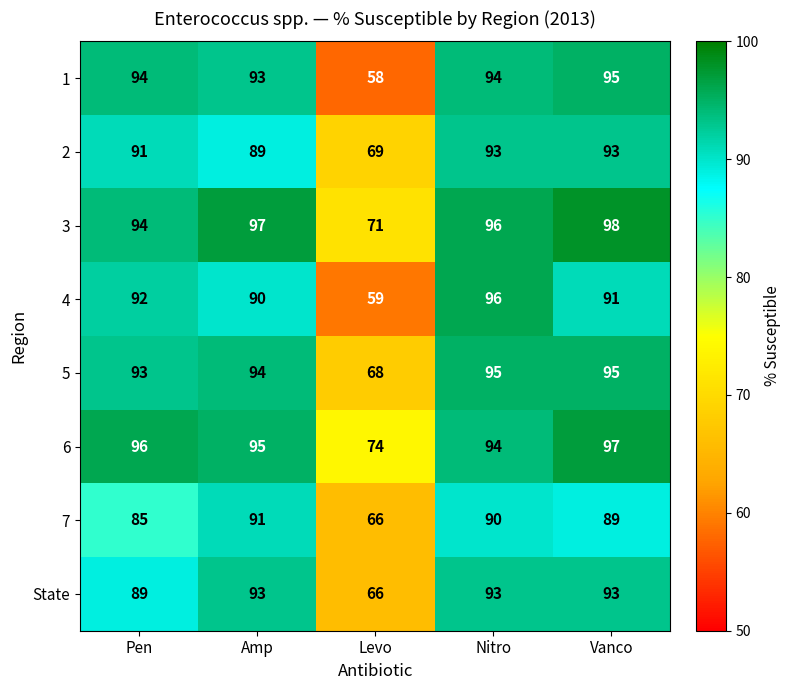

Is the value of State at Pen greater than the value of 4 at Nitro?

No